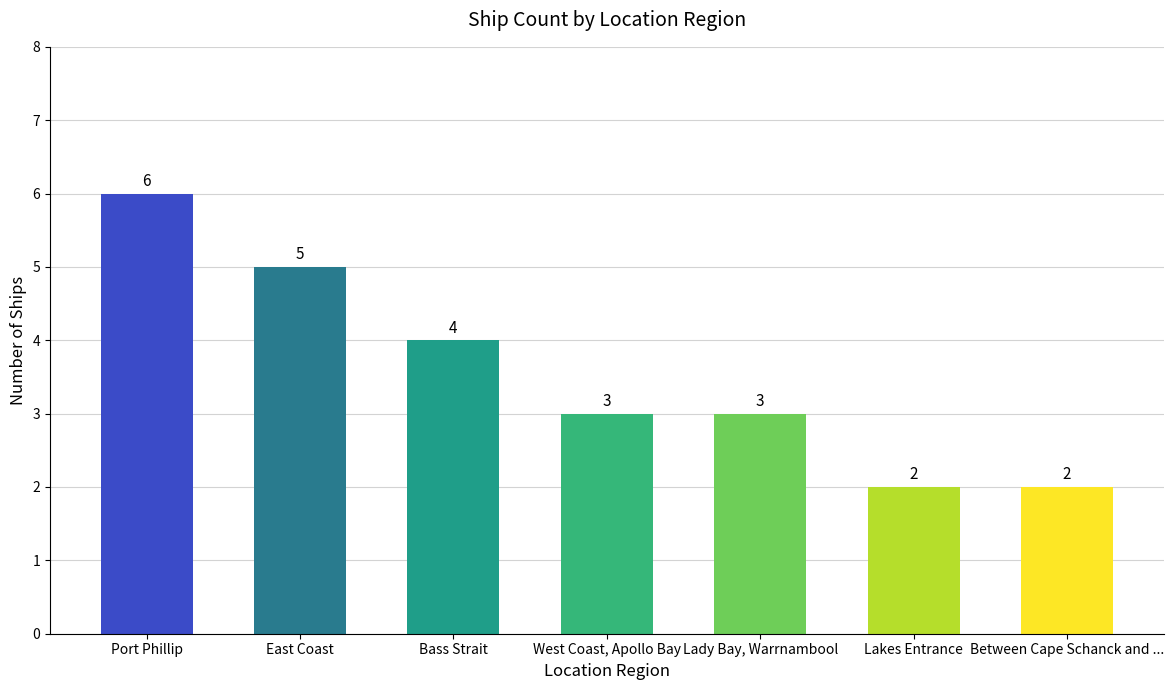

At which category does the chart reach its peak across all series?

Port Phillip